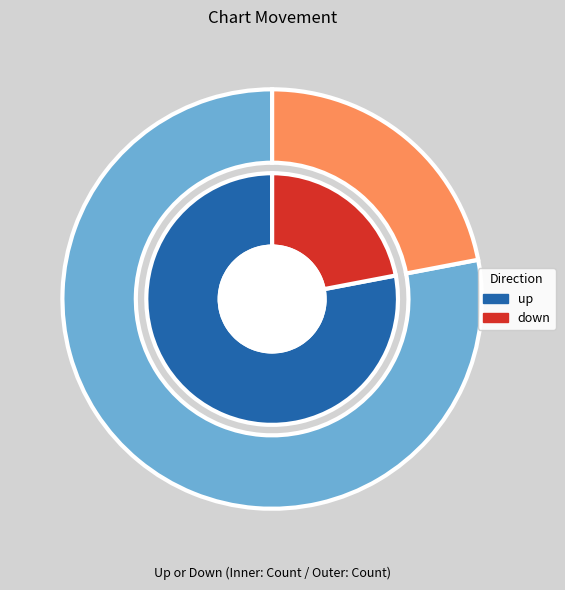

What is the majority slice?

up